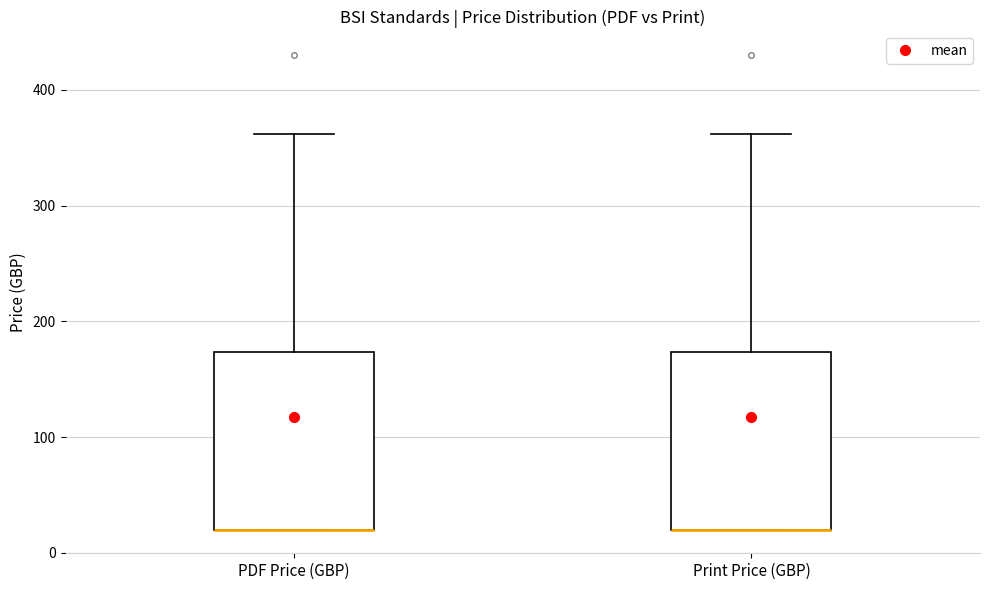

Reading left to right, read every box against the y-axis: the position of its median line, the range the box covers, and the ends of its whiskers. The values are not printed on the chart, so give them approximately, as read against the axis.

PDF Price (GBP): median 20 (drawn on the box's lower edge), box 20 to 170, whiskers 20 to 360
Print Price (GBP): median 20 (drawn on the box's lower edge), box 20 to 170, whiskers 20 to 360